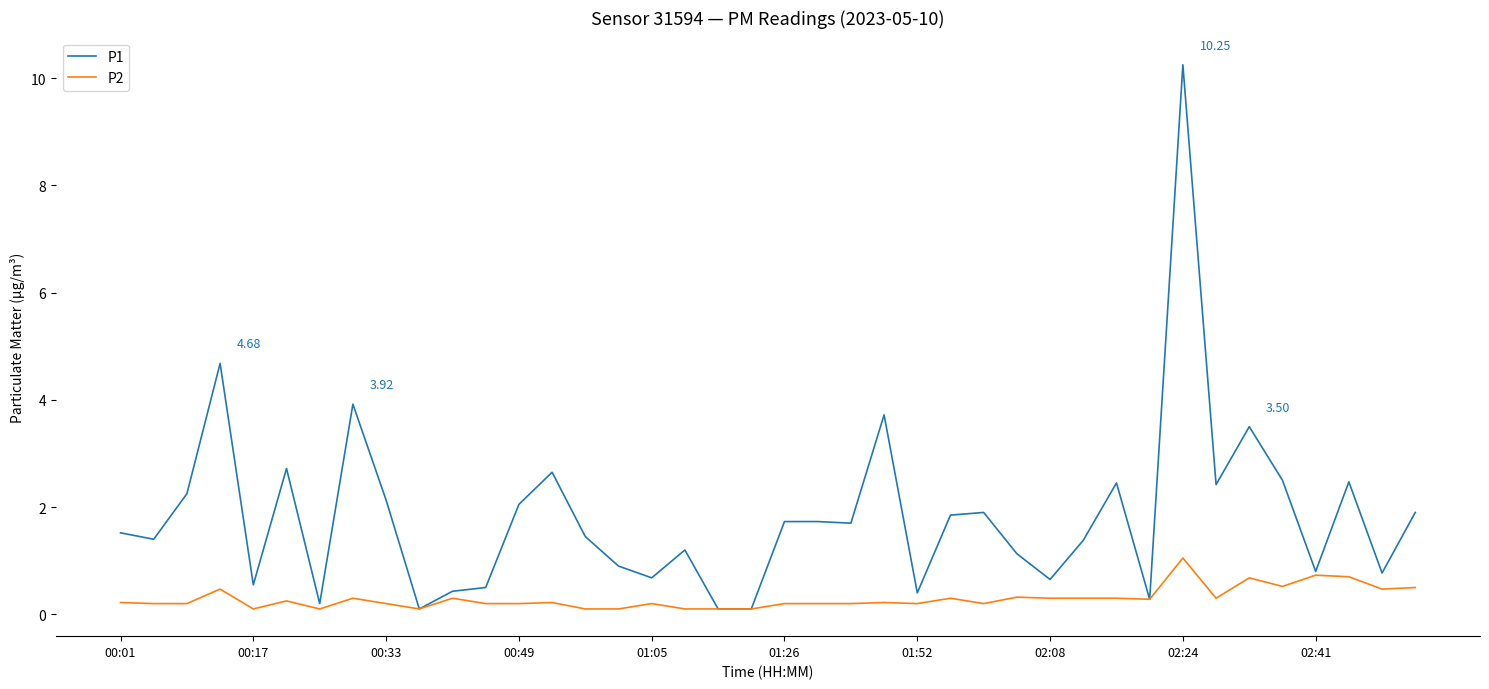

Which series has the largest total across all categories?

P1